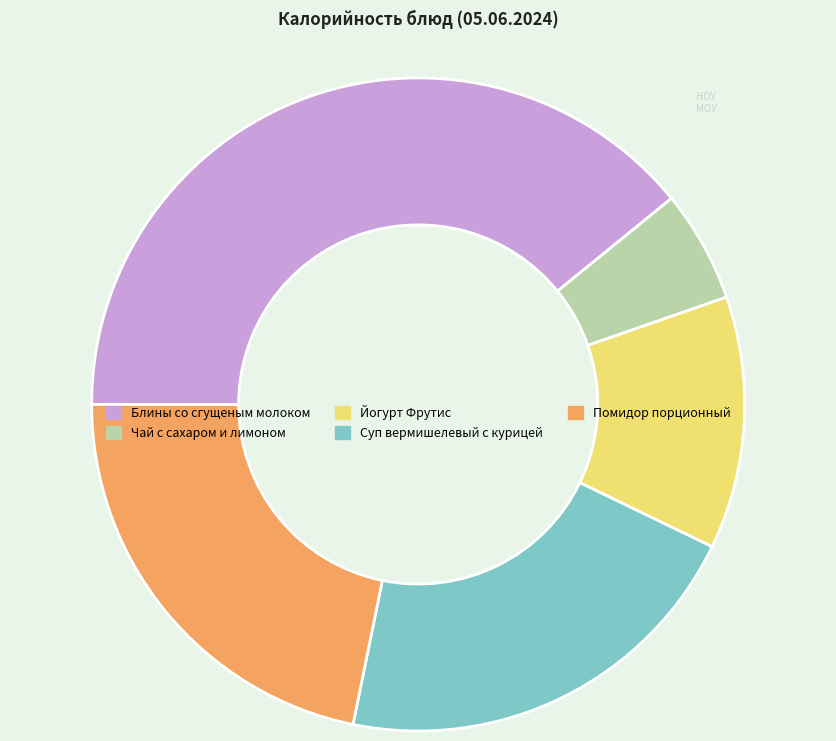

Which slice is the largest?

Блины со сгущеным молоком